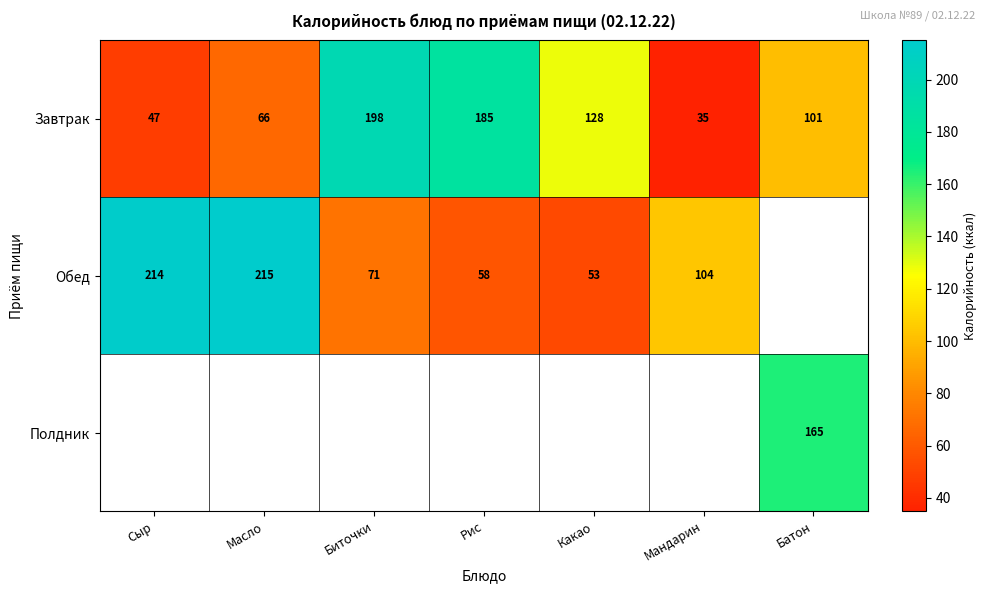

What is the difference between the maximum and minimum values in the Завтрак series?

163